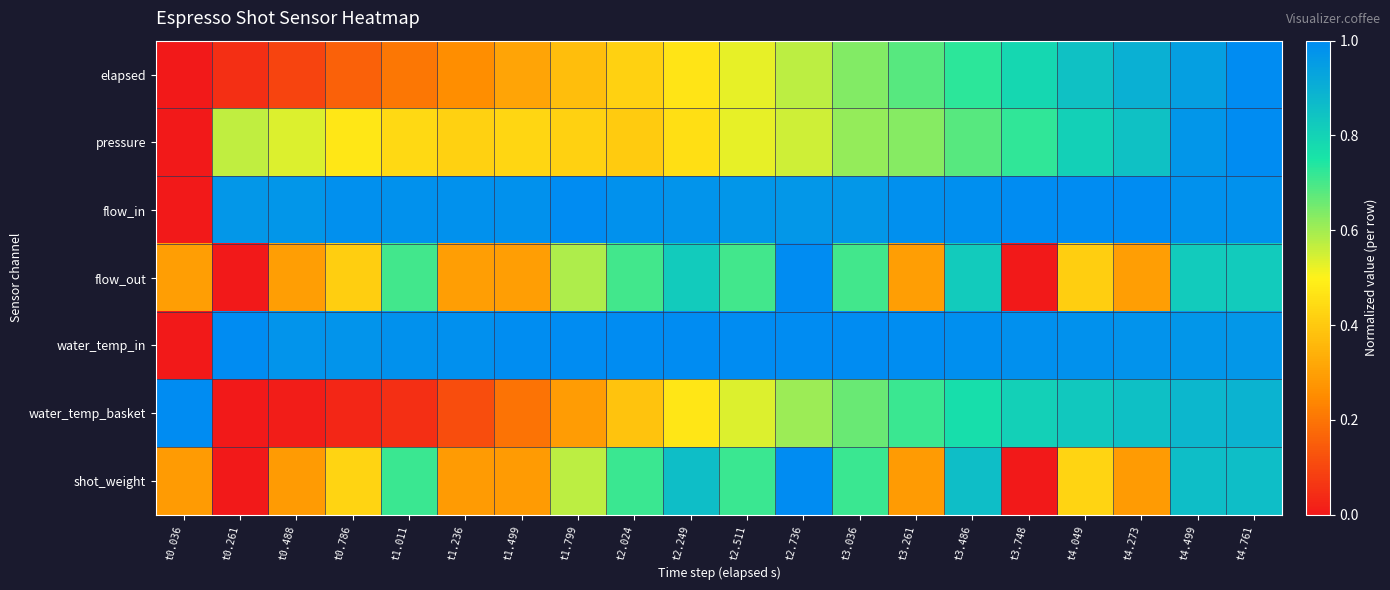

At how many categories does at least one series exceed 0?

20